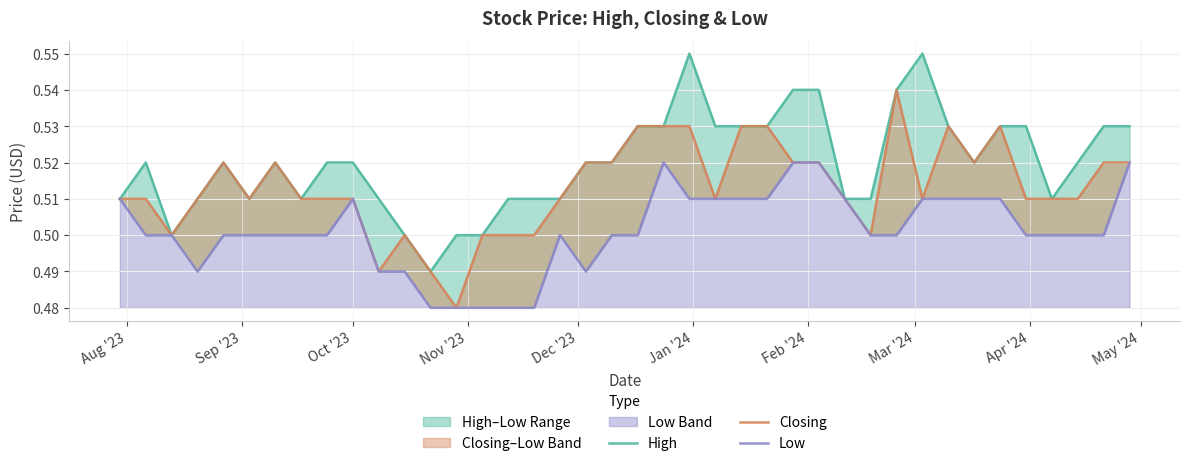

Rank the series by their average value, from highest to lowest.

High, Closing, Low